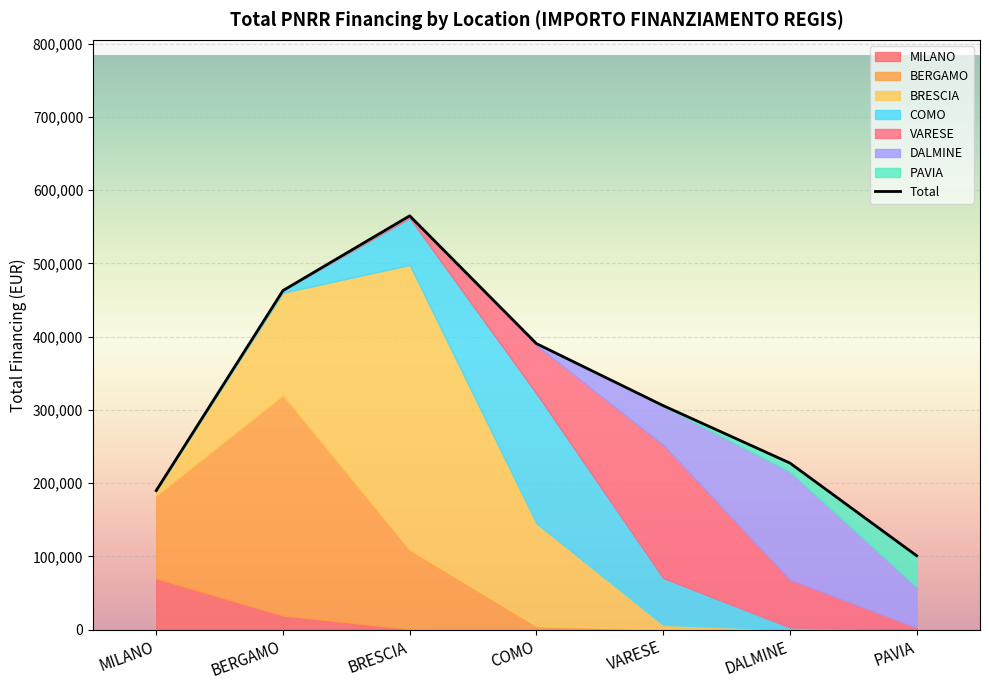

What is the sum of the values at DALMINE and BRESCIA?

792628.6